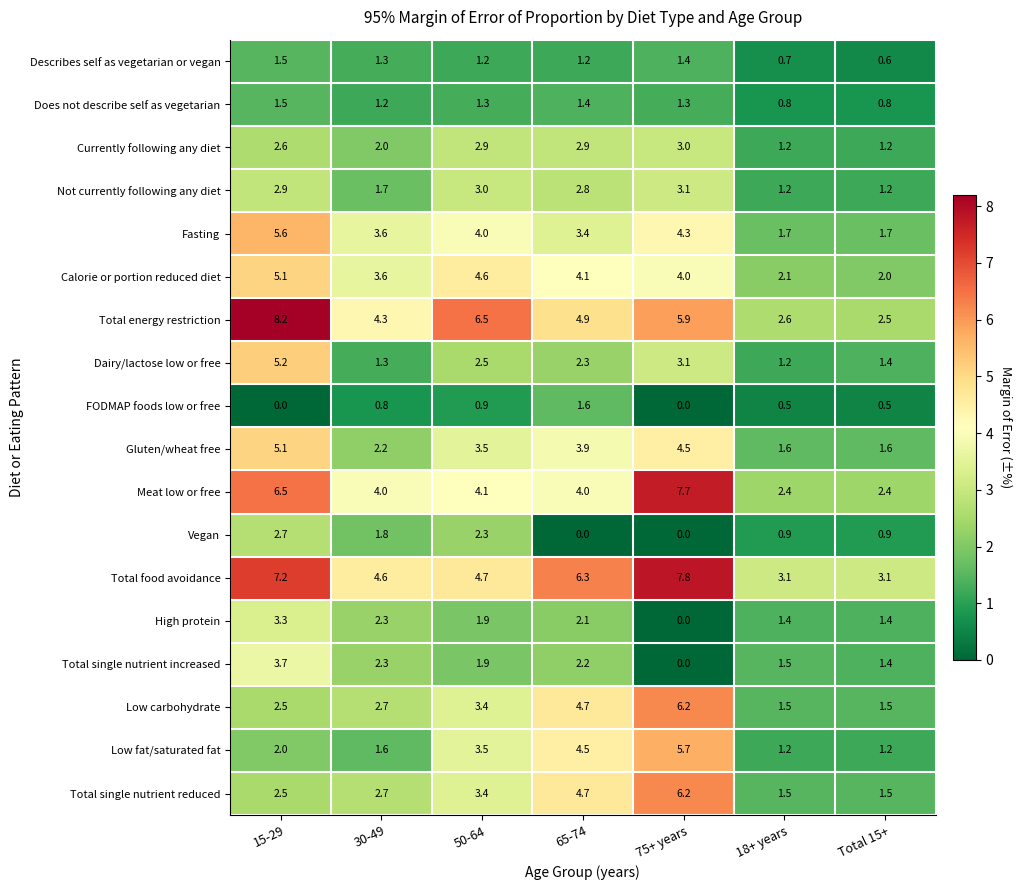

At which category is the sum across all series the highest?

15-29